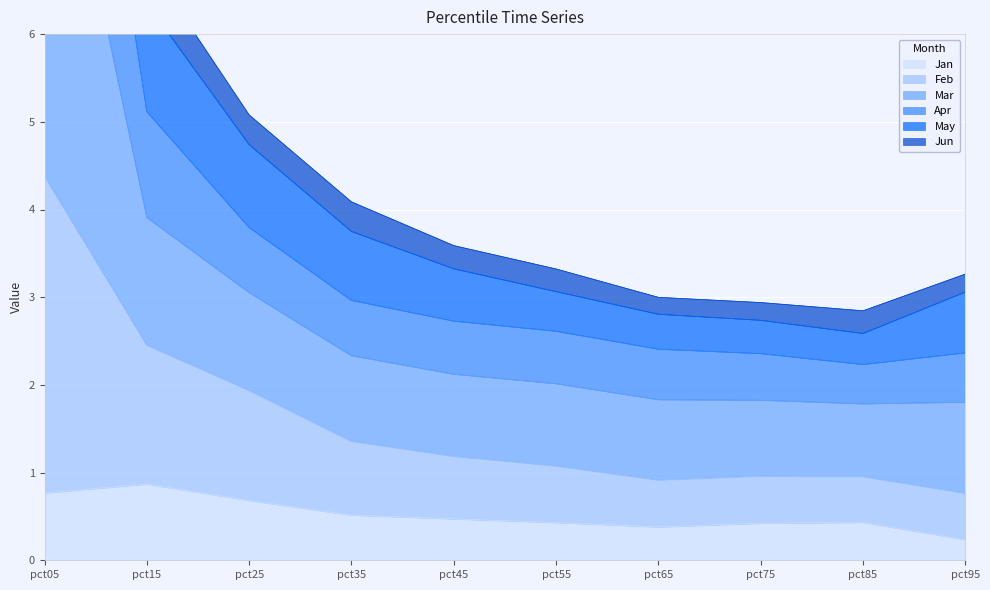

Which label corresponds to the smallest value in the chart?

pct95